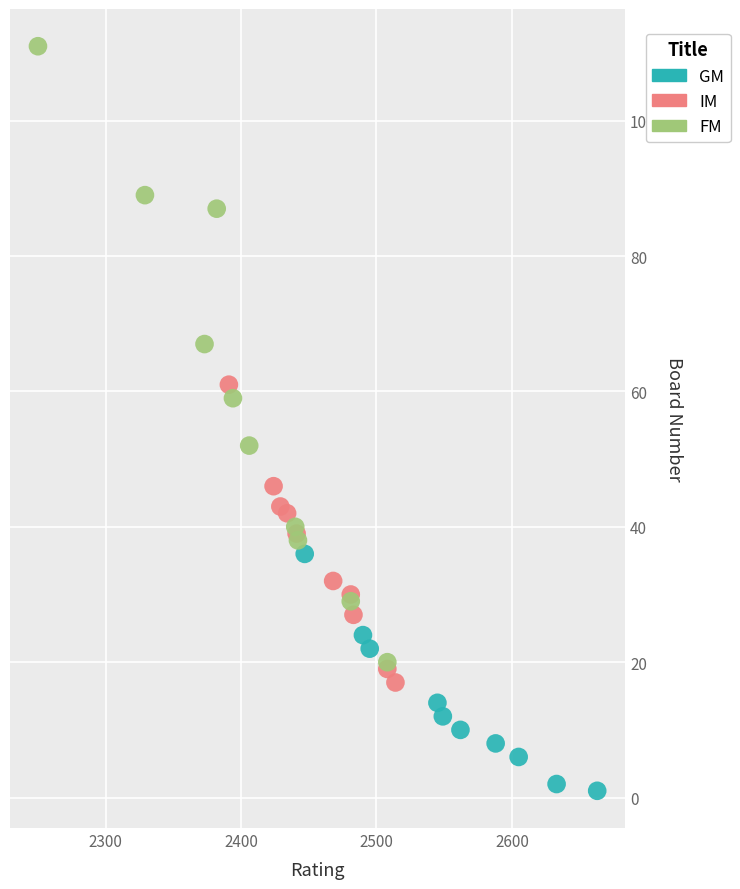

What are all the series names shown in the legend?

GM, IM, FM